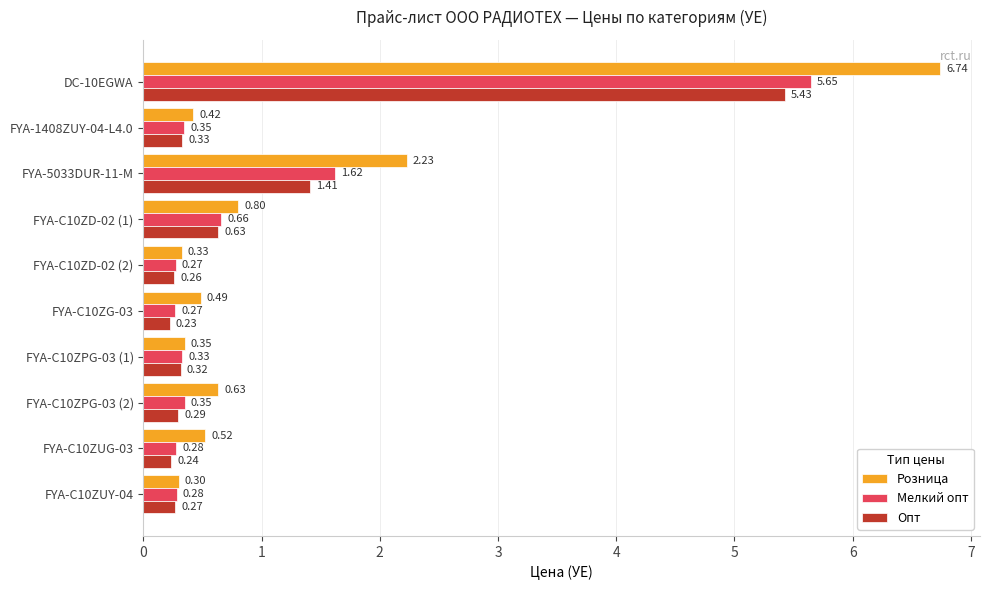

List the series in order of their overall mean, lowest first.

Опт, Мелкий опт, Розница